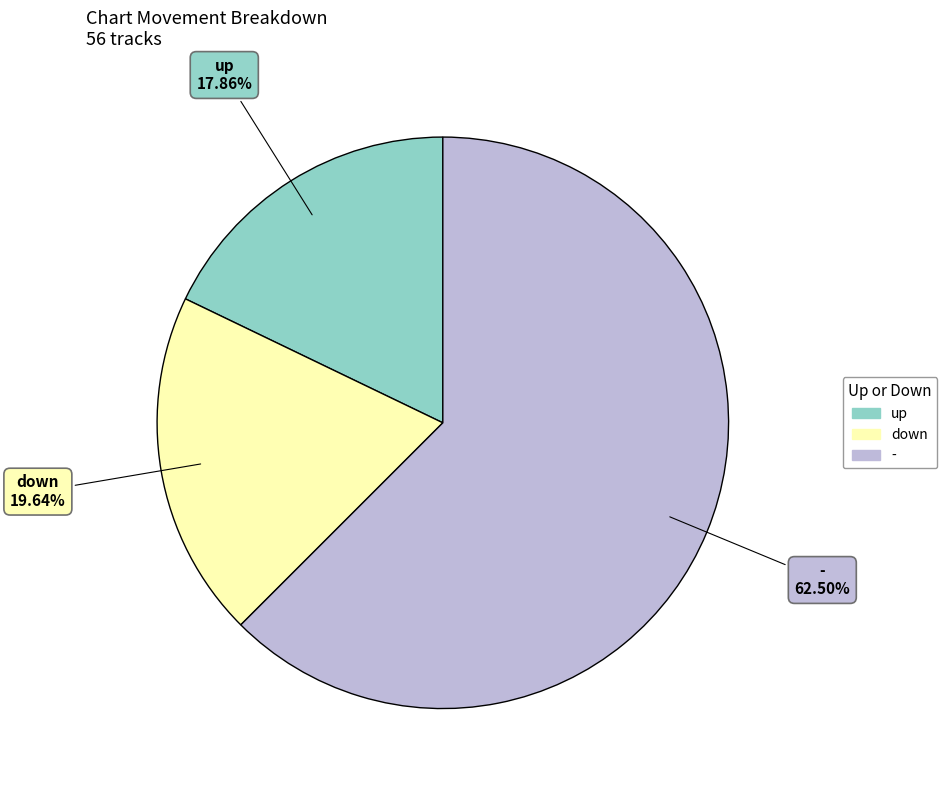

How many slices are in this pie chart?

3